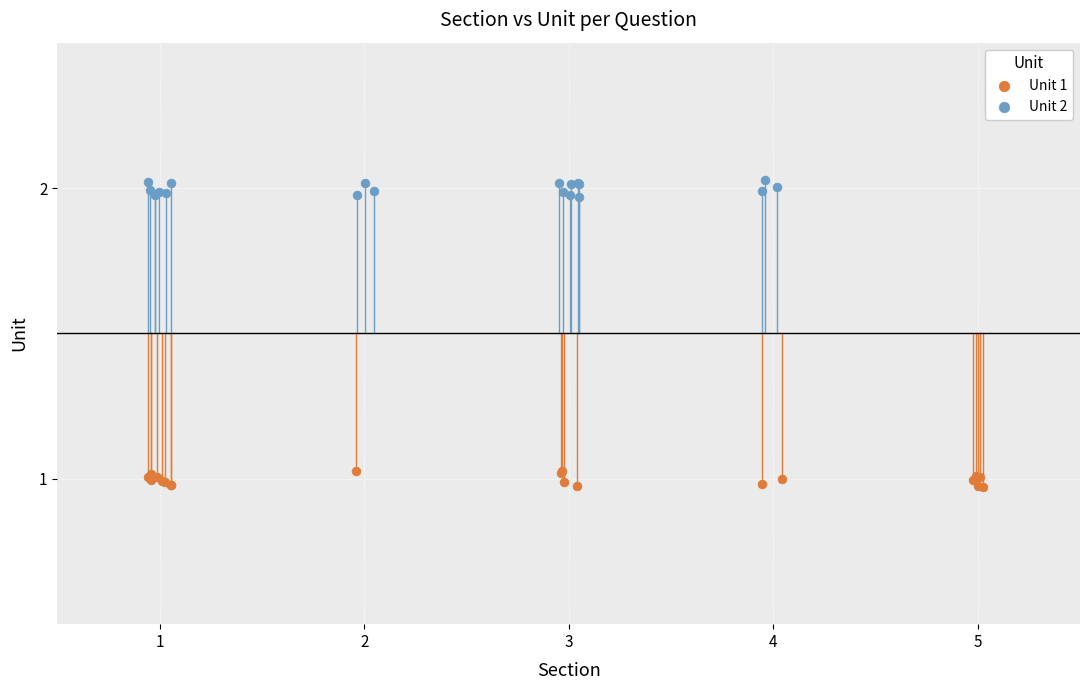

Which series contains the lowest Y value?

Unit 1